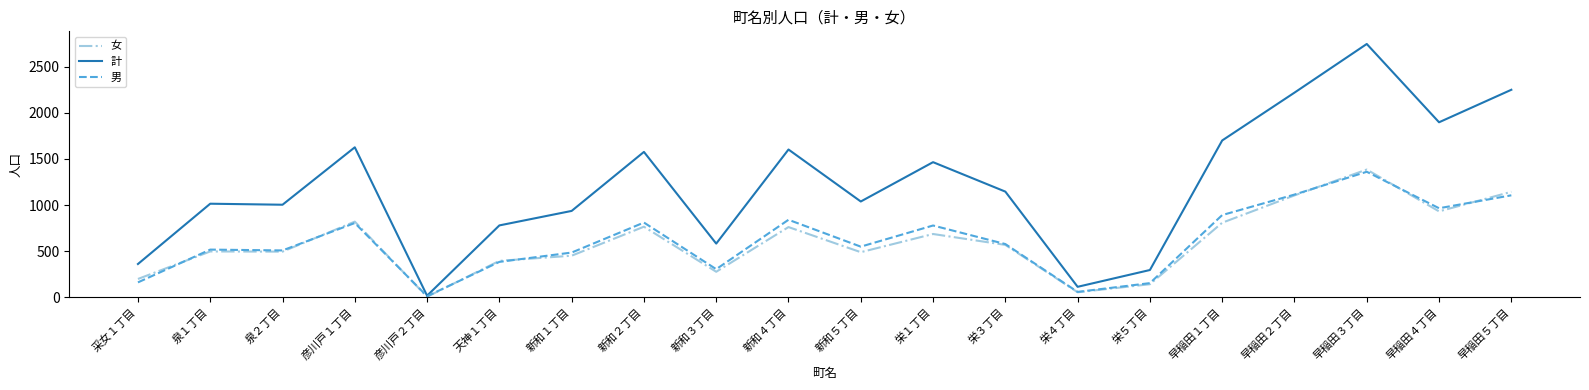

Which series has the widest spread of values?

計